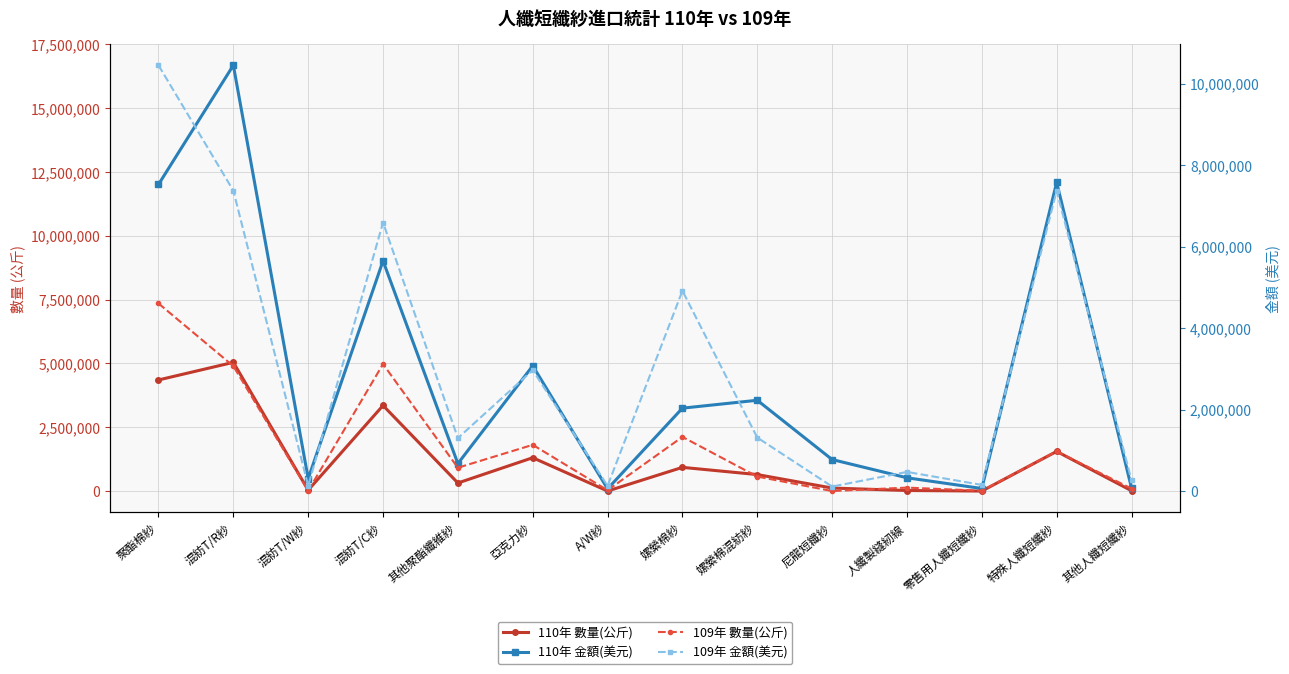

Where does the 109年 金額(美元) series first go above 1317000?

聚酯棉紗